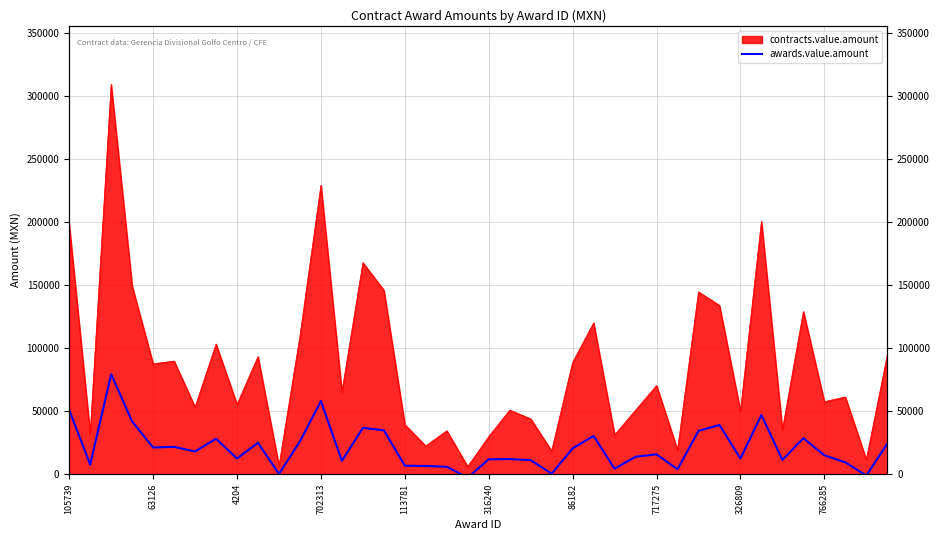

How many positive values are there?

38